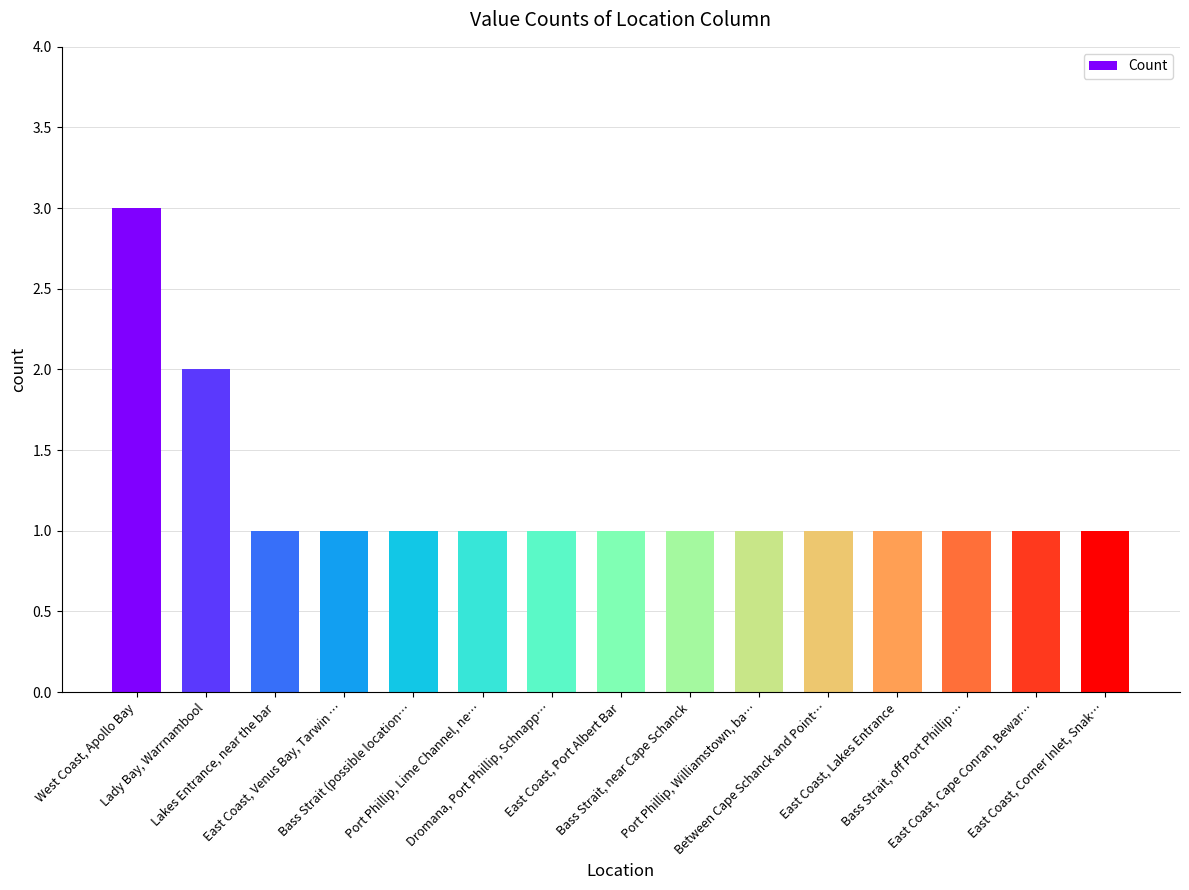

True or false: the data shows 1 at East Coast, Port Albert Bar.

True